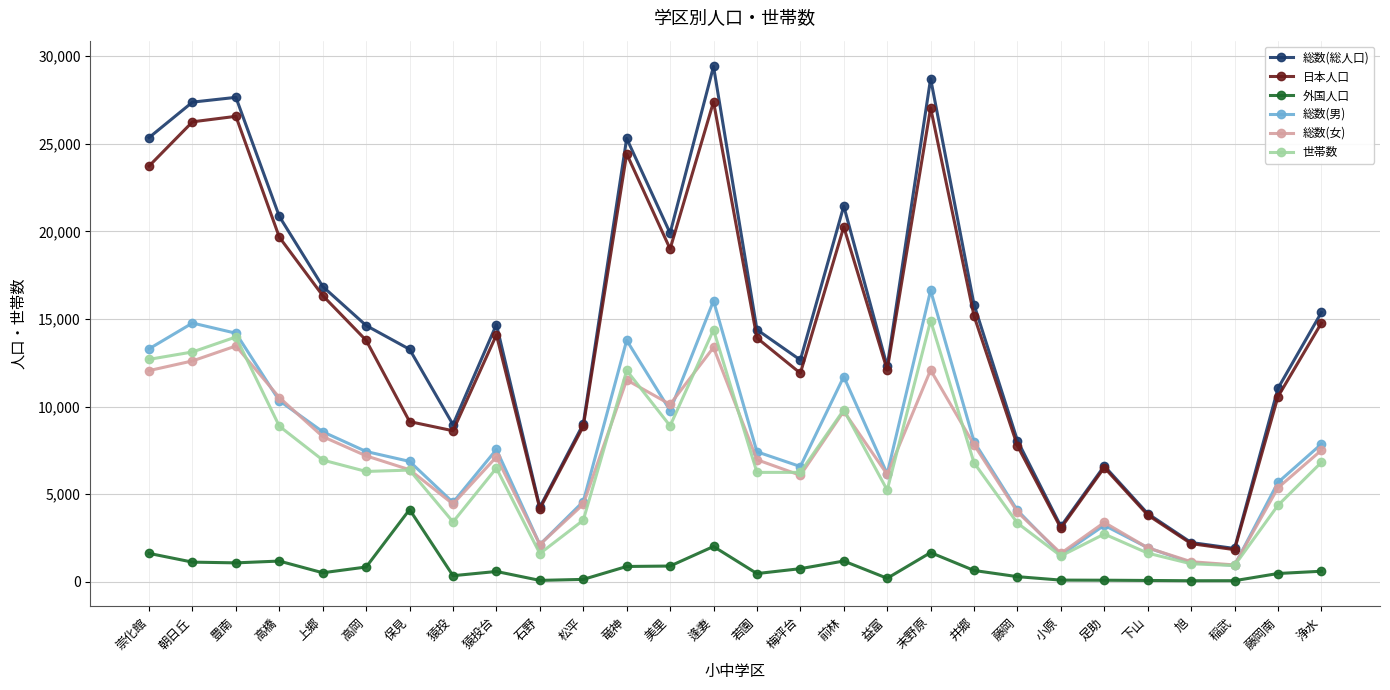

Rank the series by their maximum value, from lowest to highest.

外国人口, 総数(女), 世帯数, 総数(男), 日本人口, 総数(総人口)